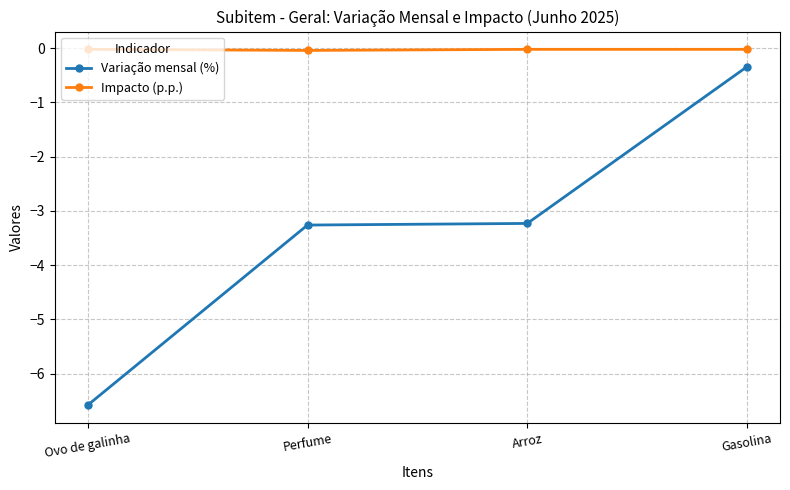

Which series changed the most between Perfume and Gasolina?

Variação mensal (%)